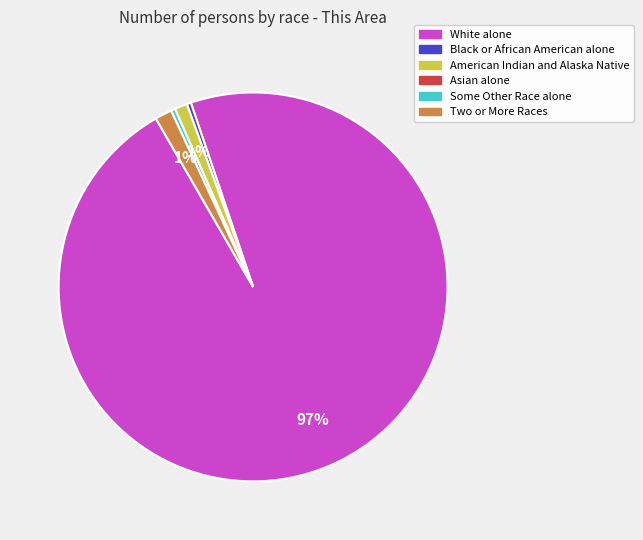

What is the largest slice in the pie chart?

White alone